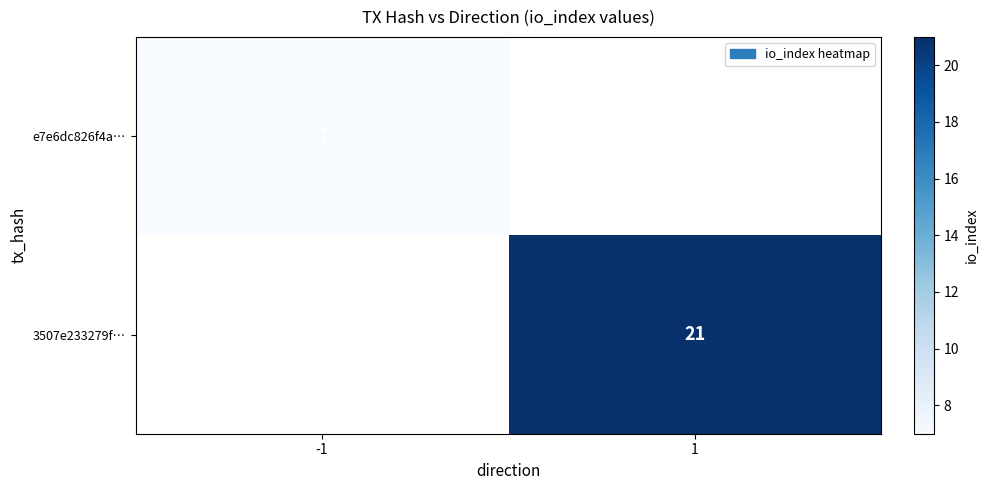

The value of e7e6dc826f4a… at -1 is 7. True or false?

True